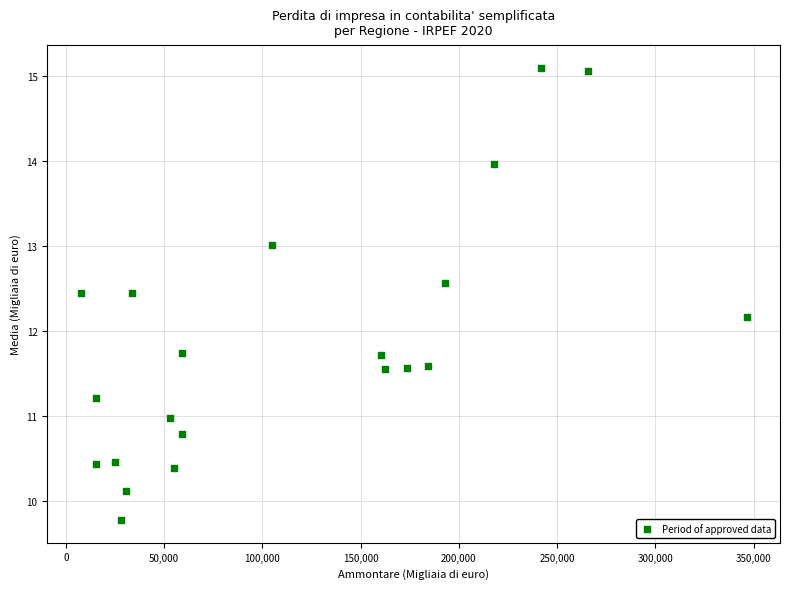

What is the range of X values (max minus min)?

339009.0